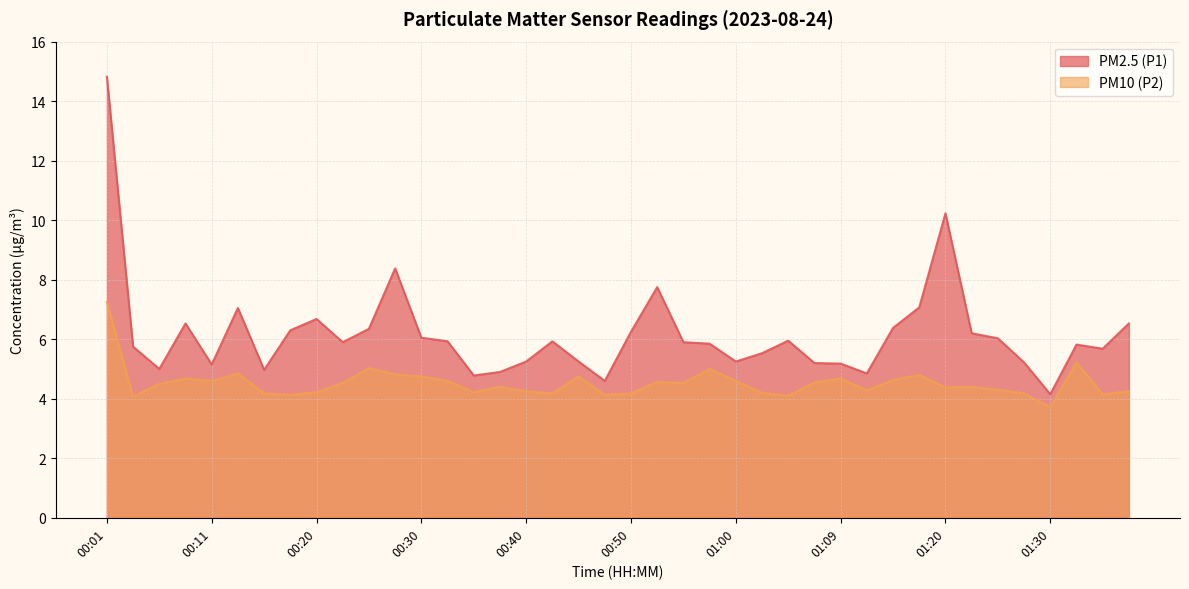

What is the minimum value shown in the chart?

3.7